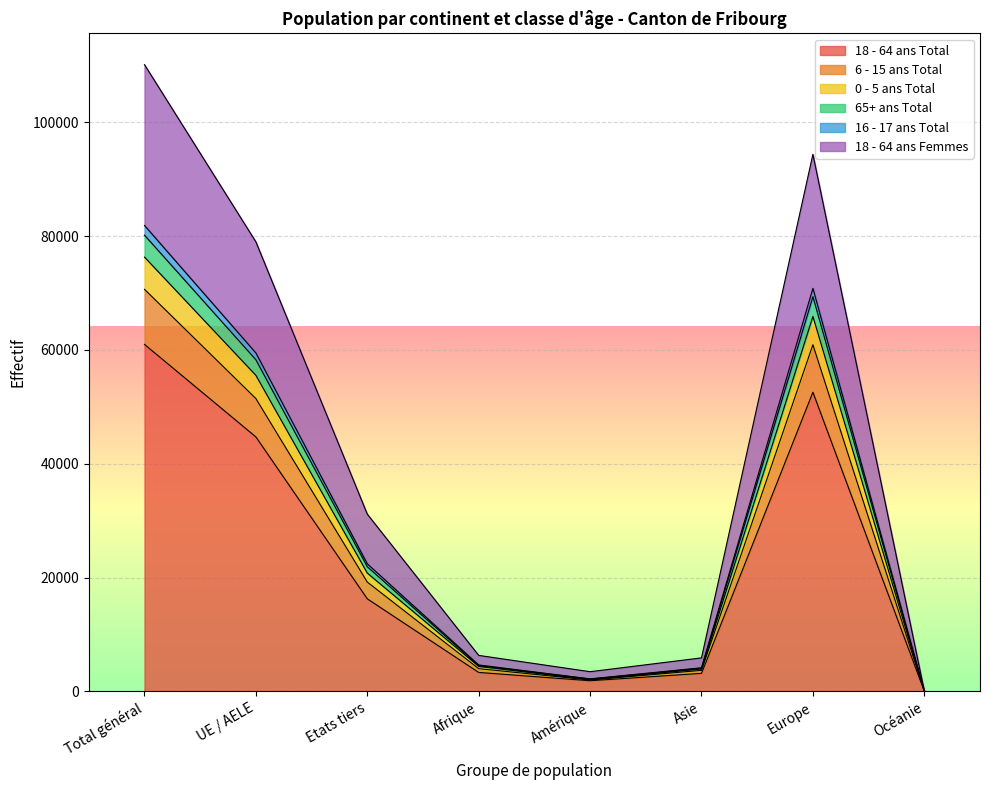

At which category is the sum across all series the highest?

Total général